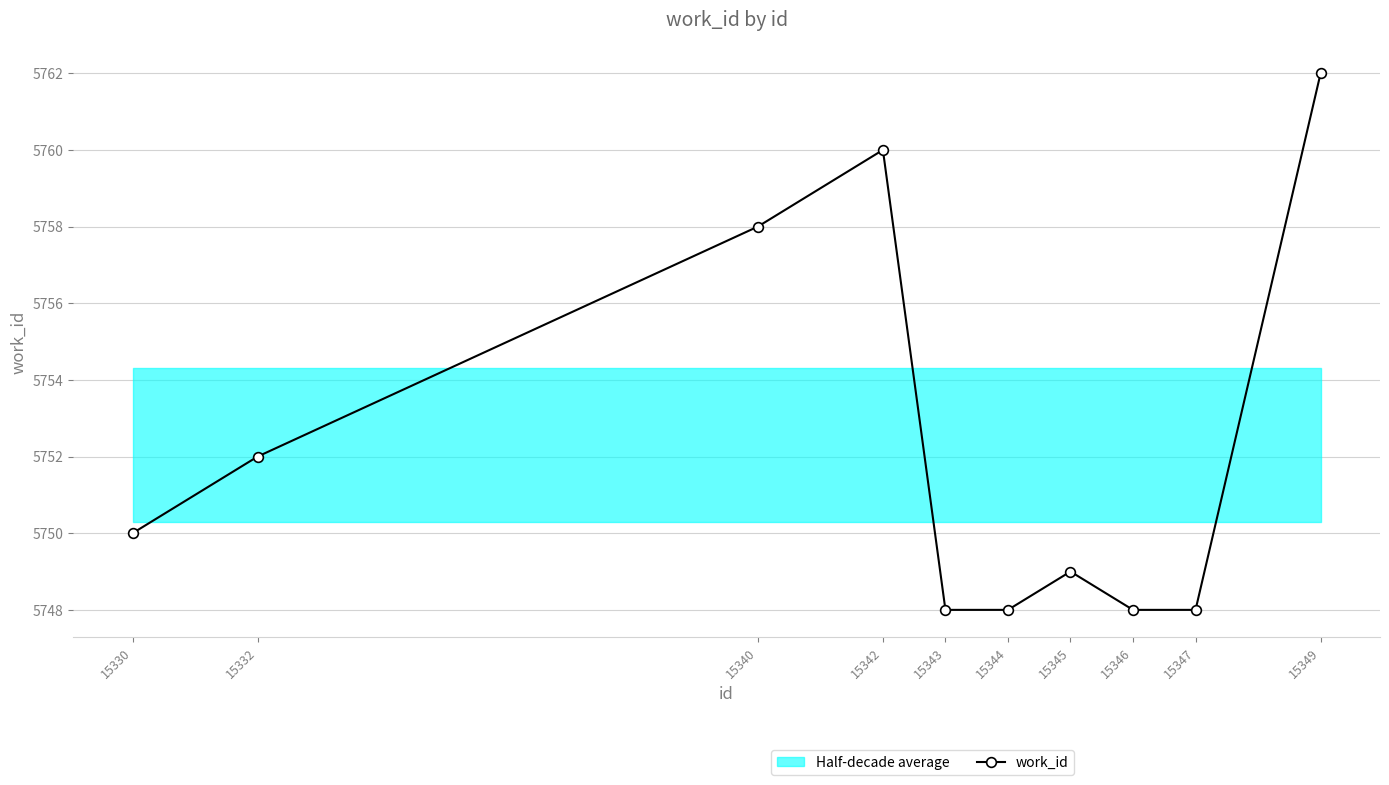

Where does the data first go above 5750?

15332